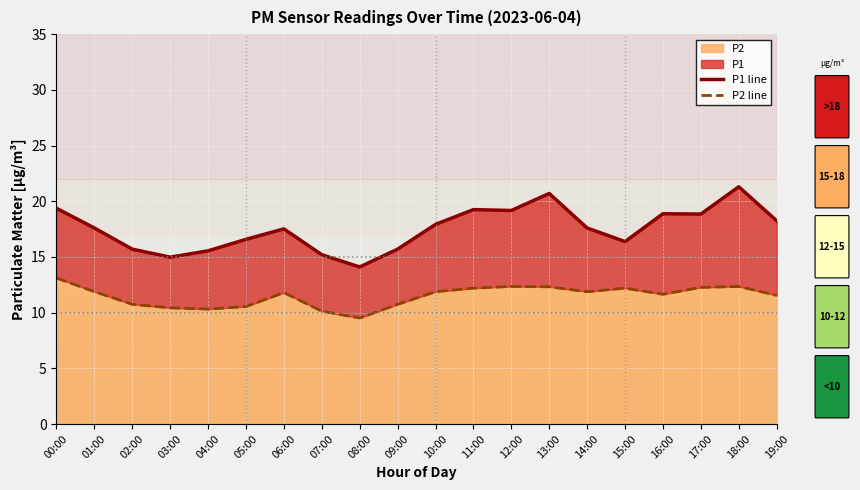

What is the spread (max minus min) of values at 18:00?

9.0